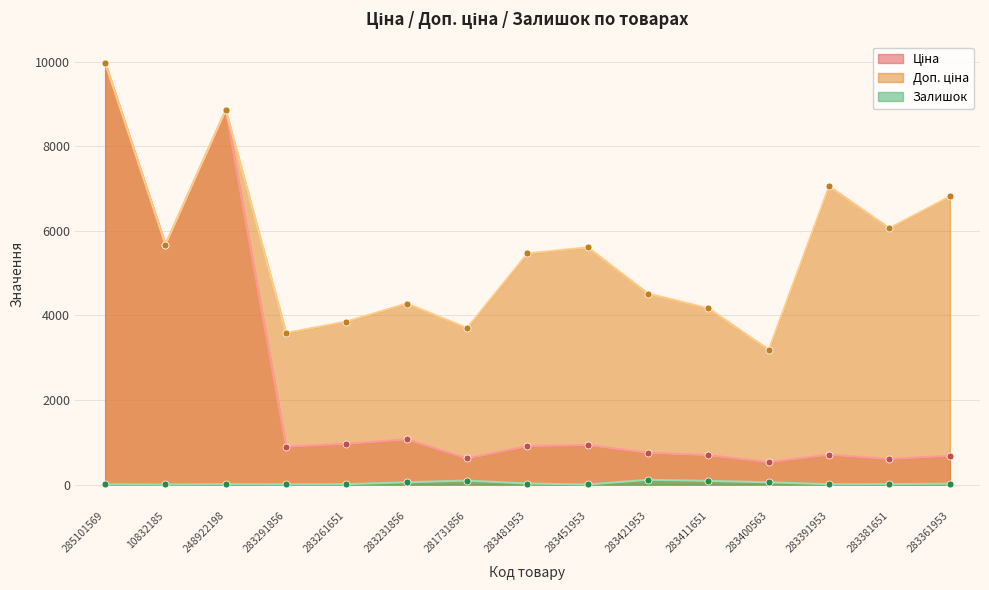

The Доп. ціна series shows 7051.3 at 283391953. True or false?

True